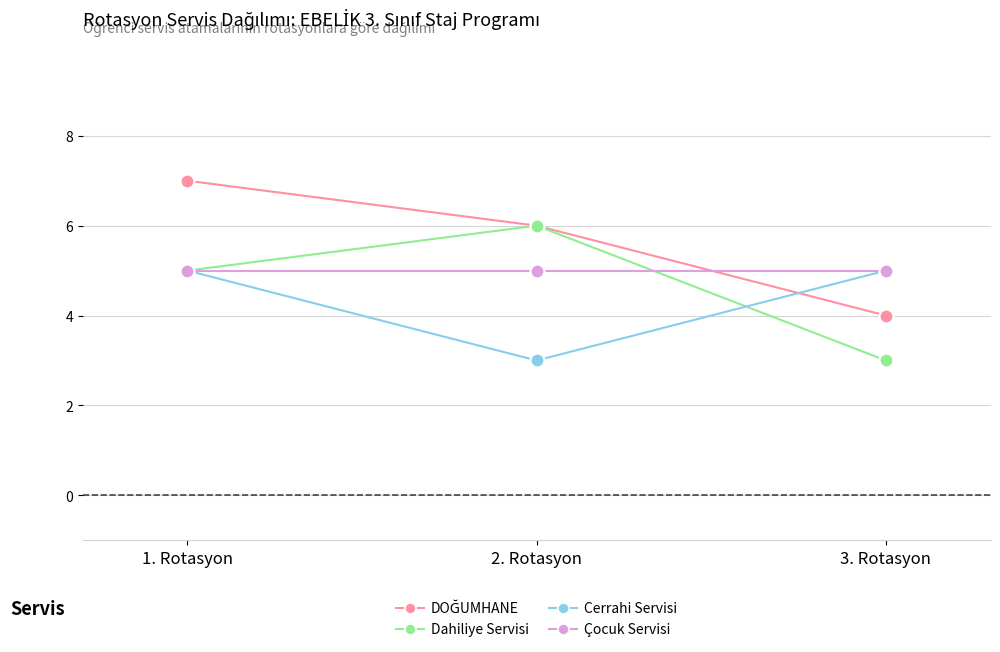

How many Cerrahi Servisi values are between 3 and 5?

3